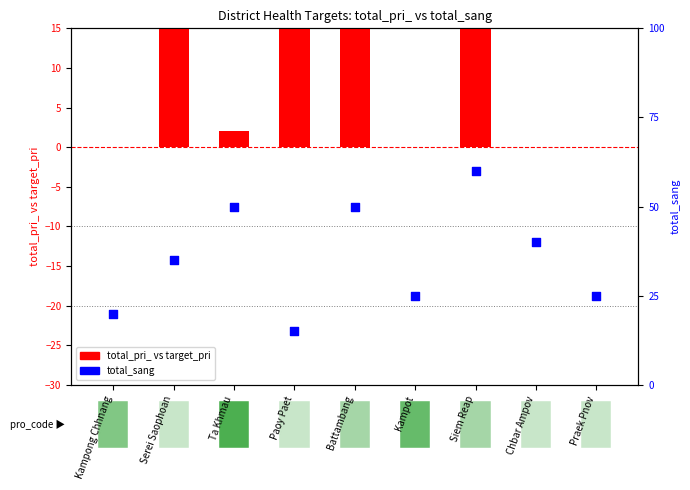

What are all the series names shown in the legend?

total_pri_ vs target_pri, total_sang